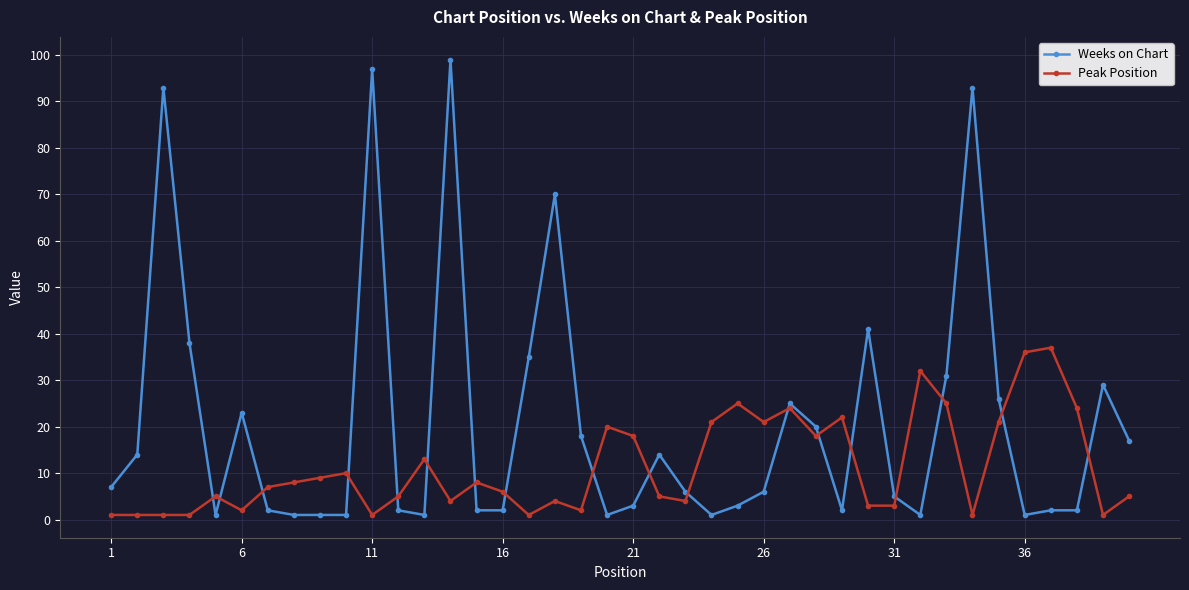

True or false: Weeks on Chart and Peak Position cross at least once.

True